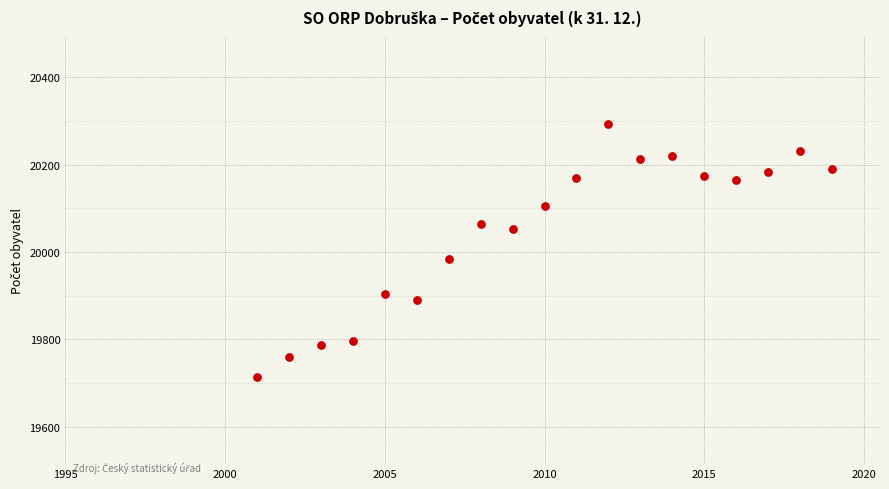

What Y value in the scatter plot is closest to 20003?

19984